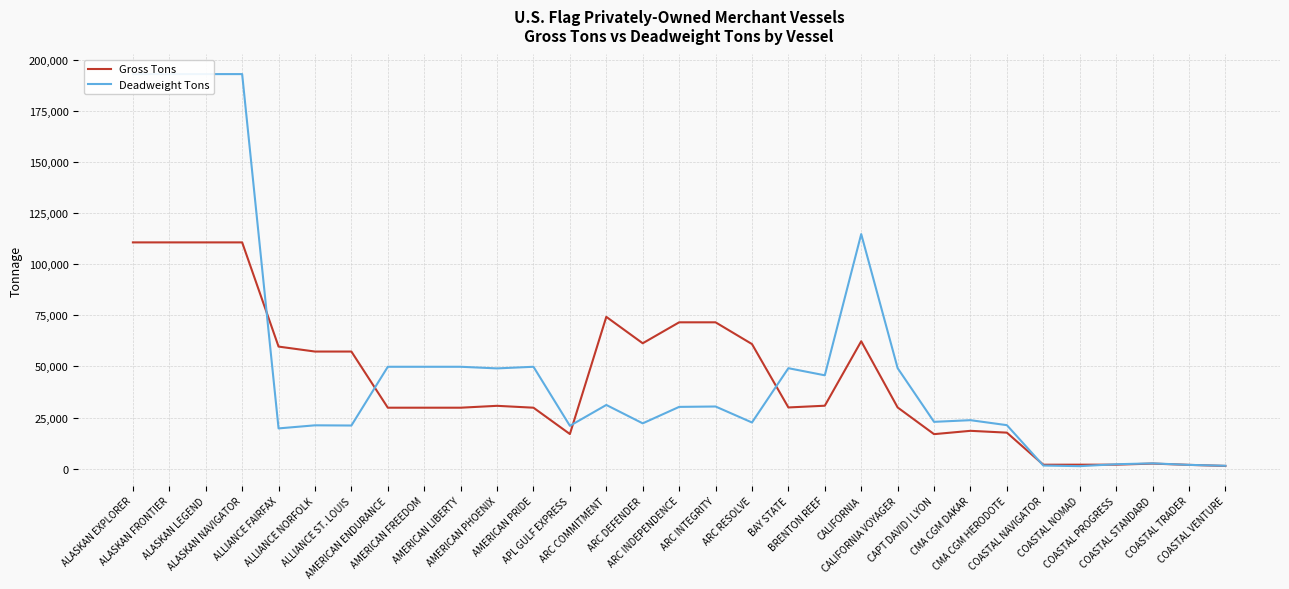

Where is Gross Tons nearest to the value 55997?

ALLIANCE NORFOLK